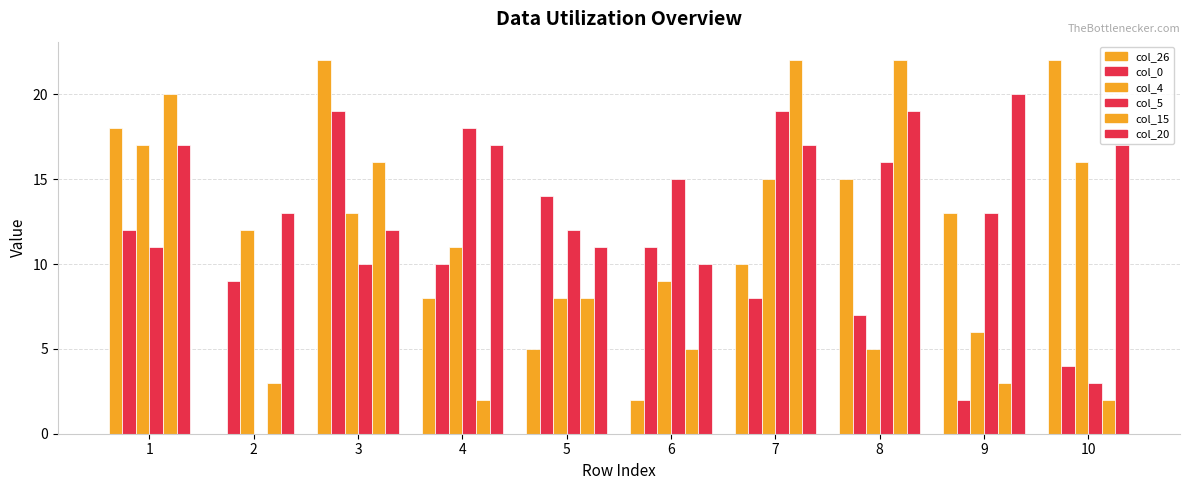

Rank the categories by col_4 value from lowest to highest.

8, 9, 5, 6, 4, 2, 3, 7, 10, 1